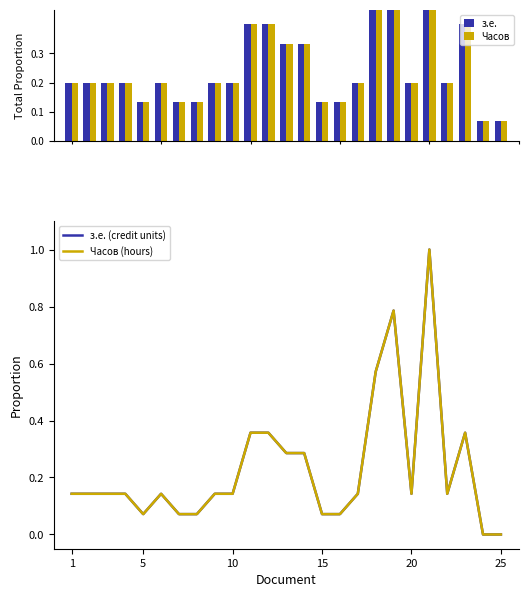

What is the maximum value shown in the chart?

1.0